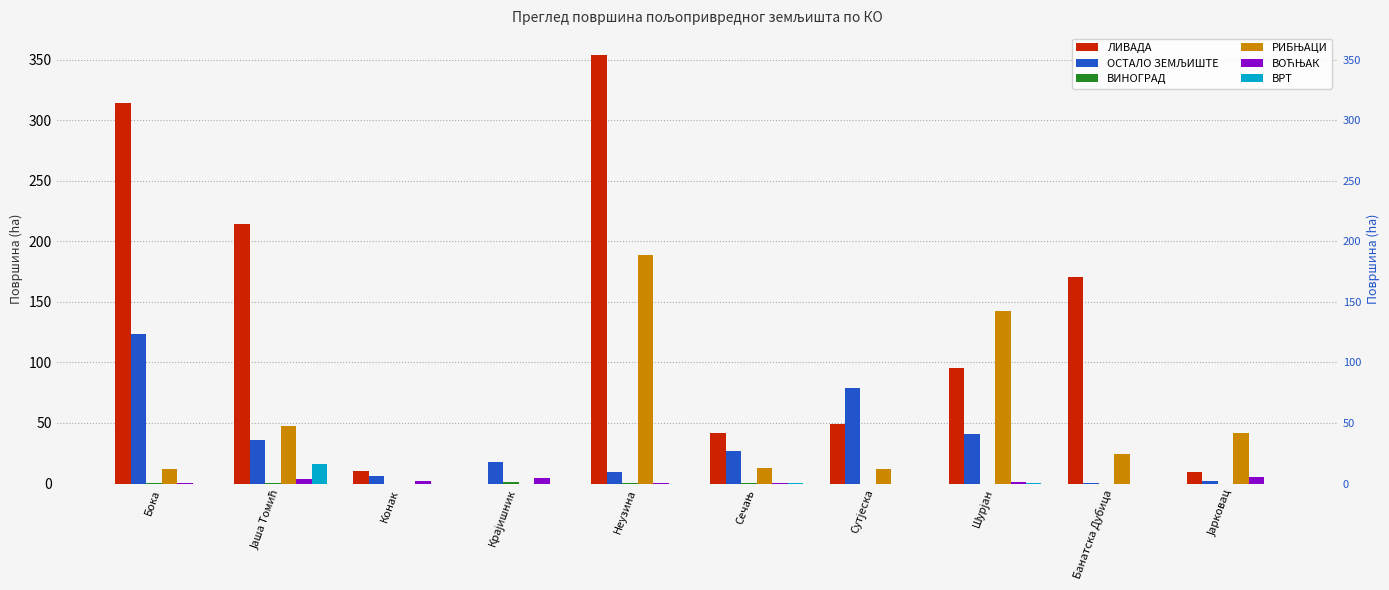

Reading left to right, list all the values displayed in this chart.

ЛИВАДА: Бока=313.9	Јаша Томић=214.1	Конак=10.4	Крајишник=0.0	Неузина=354.2	Сечањ=42.1	Сутјеска=48.8	Шурјан=95.3	Банатска Дубица=170.2	Јарковац=9.8
ОСТАЛО ЗЕМЉИШТЕ: Бока=123.4	Јаша Томић=35.9	Конак=6.0	Крајишник=17.7	Неузина=9.2	Сечањ=27.2	Сутјеска=79.1	Шурјан=40.7	Банатска Дубица=0.8	Јарковац=2.1
ВИНОГРАД: Бока=0.2	Јаша Томић=0.3	Конак=0.0	Крајишник=1.2	Неузина=0.2	Сечањ=0.1	Сутјеска=0.0	Шурјан=0.0	Банатска Дубица=0.0	Јарковац=0.0
РИБЊАЦИ: Бока=11.8	Јаша Томић=47.3	Конак=0.0	Крајишник=0.0	Неузина=188.8	Сечањ=13.2	Сутјеска=11.9	Шурјан=142.1	Банатска Дубица=24.2	Јарковац=41.3
ВОЋЊАК: Бока=0.7	Јаша Томић=3.8	Конак=1.8	Крајишник=4.4	Неузина=0.1	Сечањ=0.1	Сутјеска=0.0	Шурјан=1.0	Банатска Дубица=0.0	Јарковац=5.6
ВРТ: Бока=0.0	Јаша Томић=16.4	Конак=0.0	Крајишник=0.0	Неузина=0.0	Сечањ=0.2	Сутјеска=0.0	Шурјан=0.0	Банатска Дубица=0.0	Јарковац=0.0